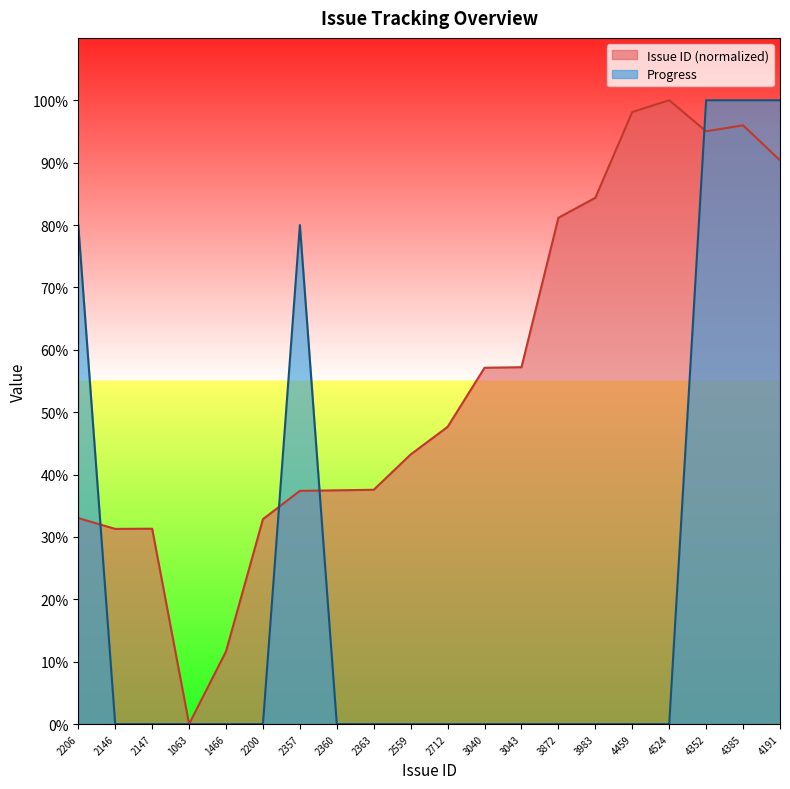

Where do Progress and Issue ID first cross each other?

2206 and 2146